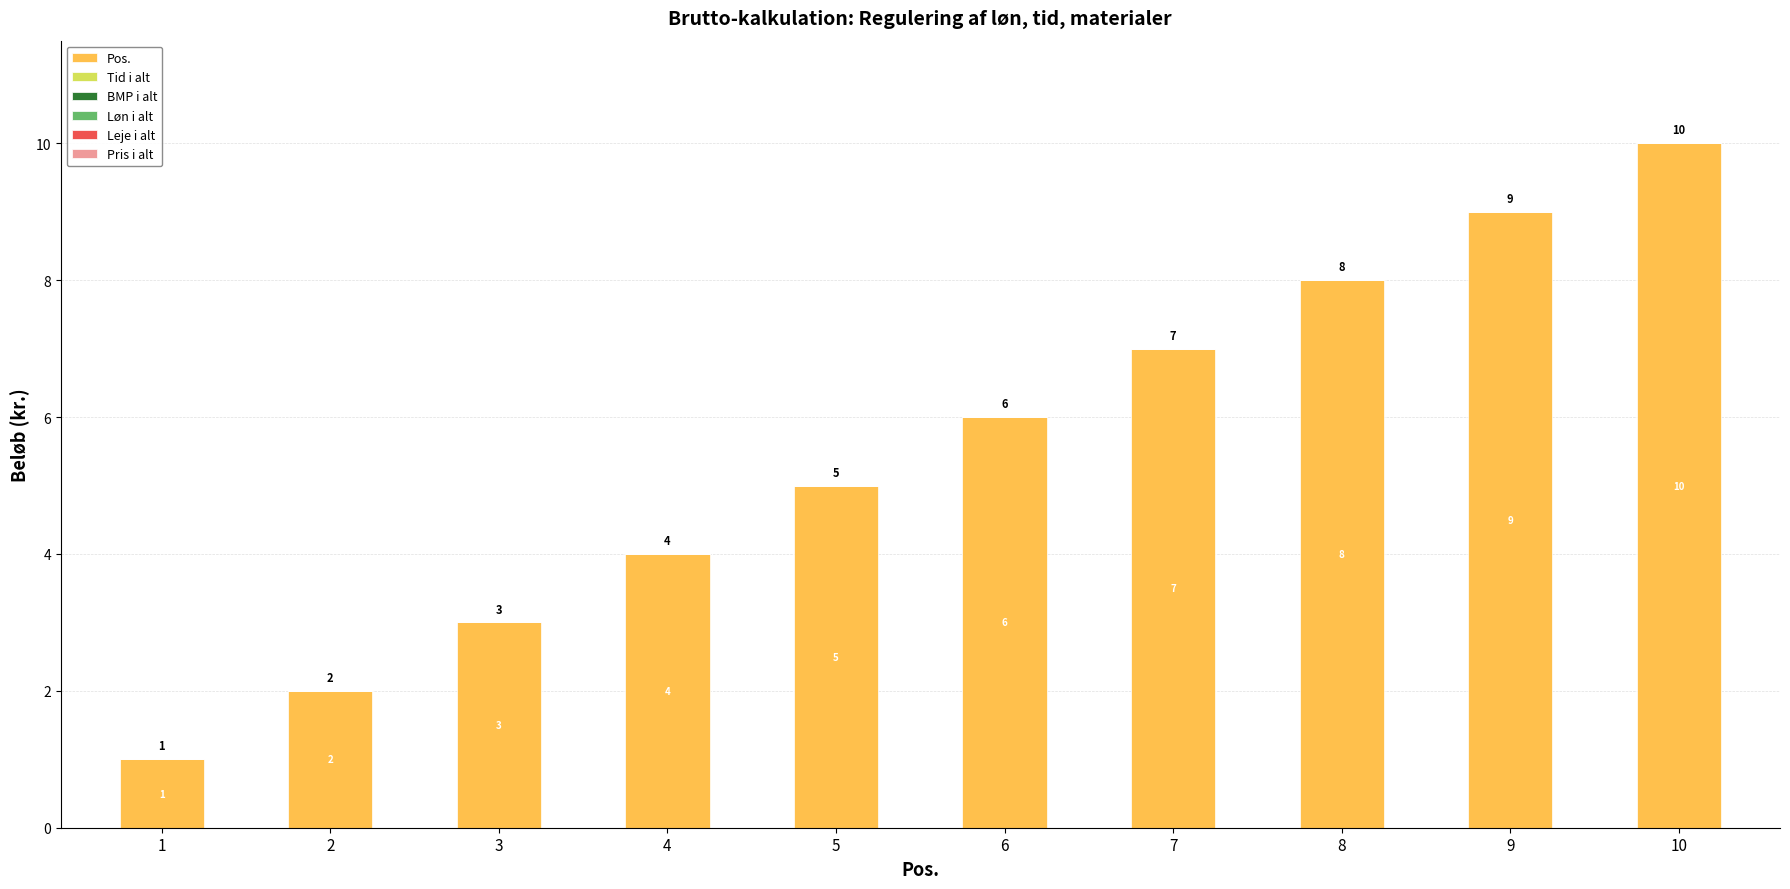

What is the change in value from 4 to 7?

+3